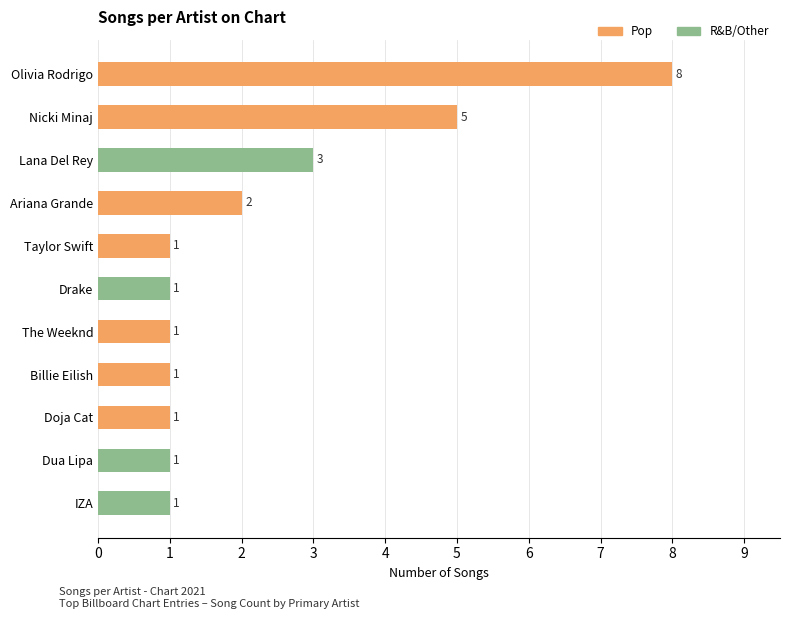

Approximately how many times larger is the value at Doja Cat compared to The Weeknd?

1.0